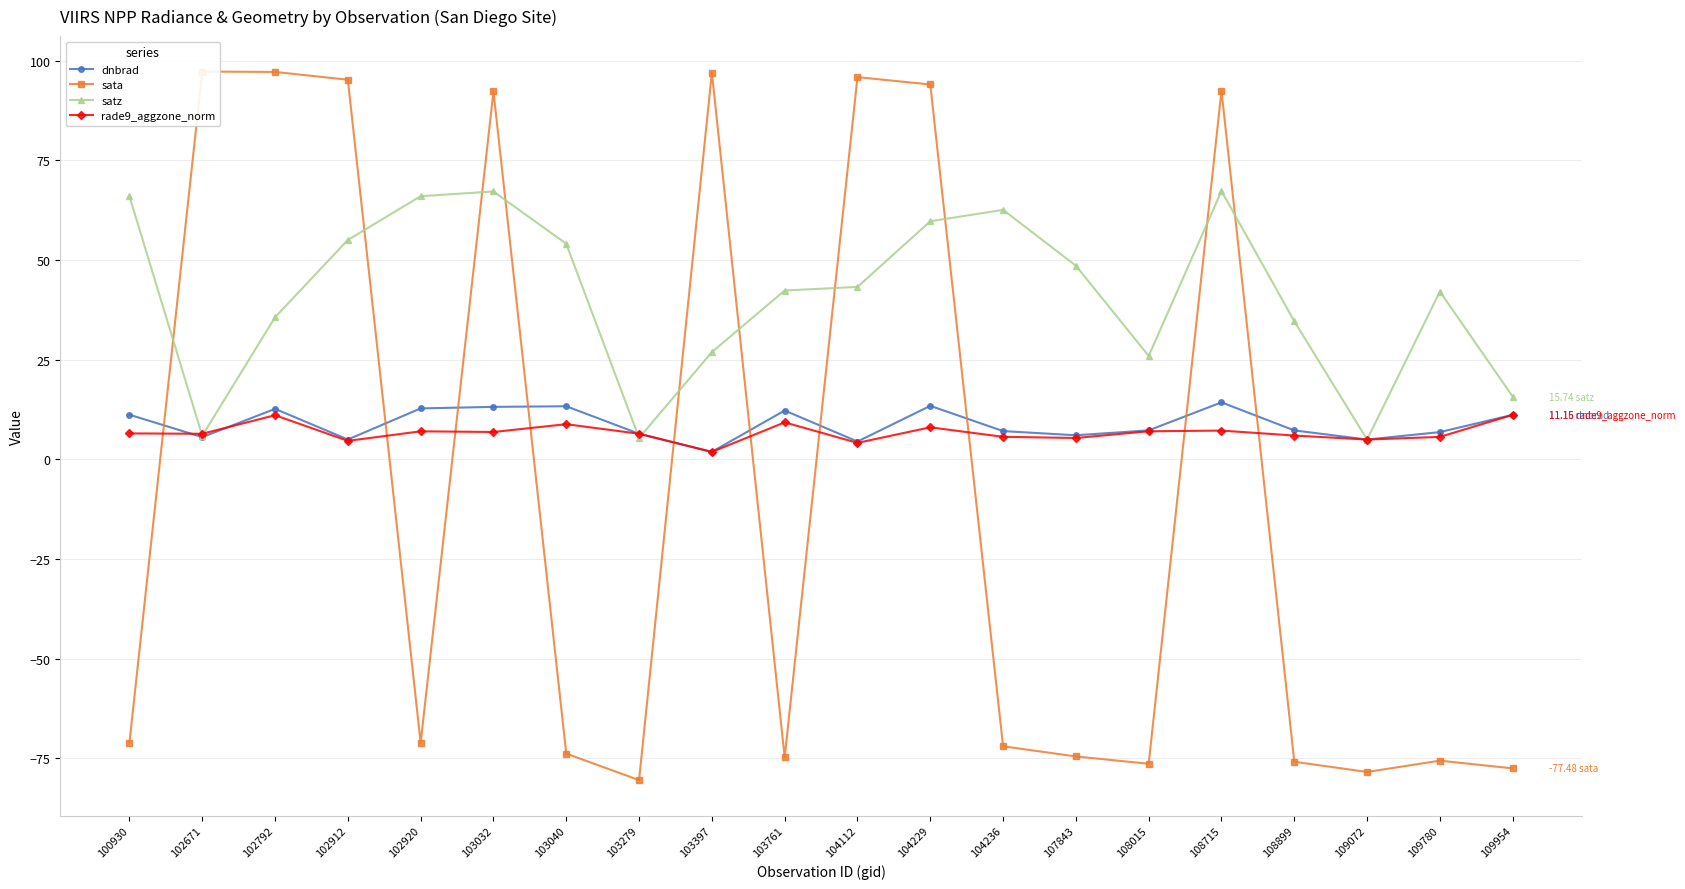

How many interior local valleys does the dnbrad series have?

6